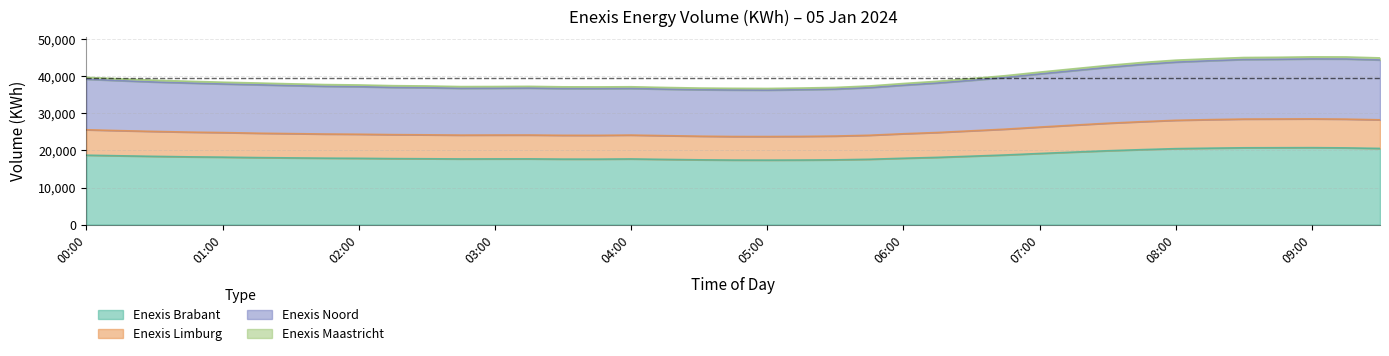

What is the minimum value for Enexis Brabant?

17399